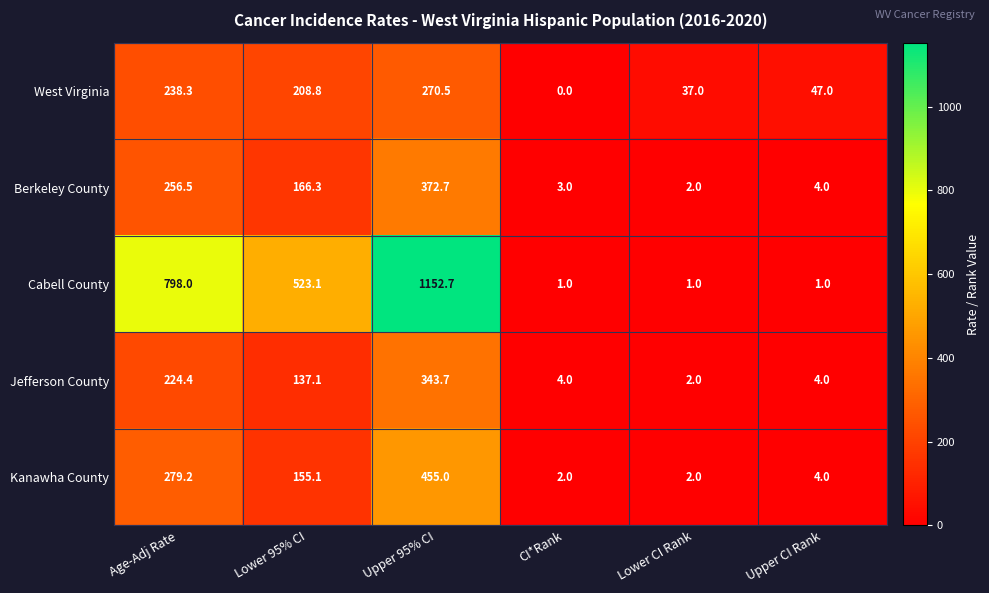

Where is Cabell County nearest to the value 576?

Lower 95% CI